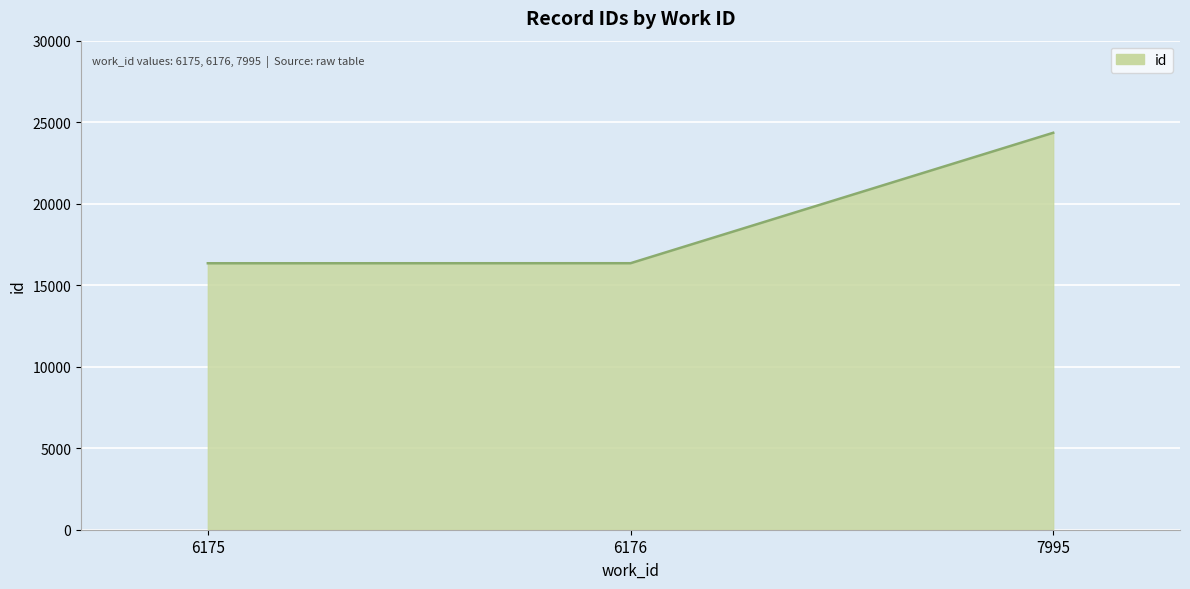

Which label corresponds to the largest value in the chart?

7995